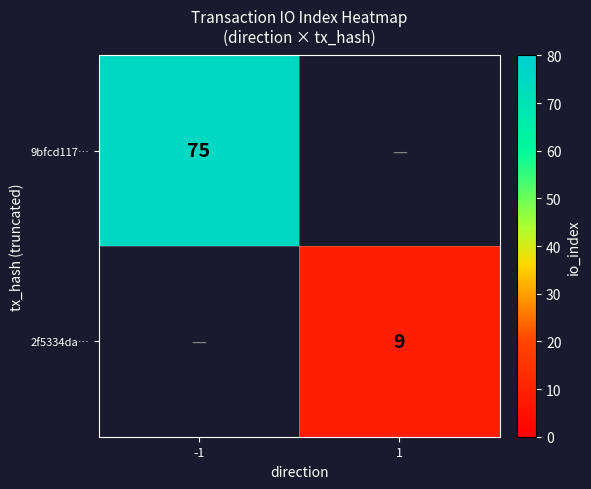

The value of 9bfcd117… at -1 is 75. True or false?

True